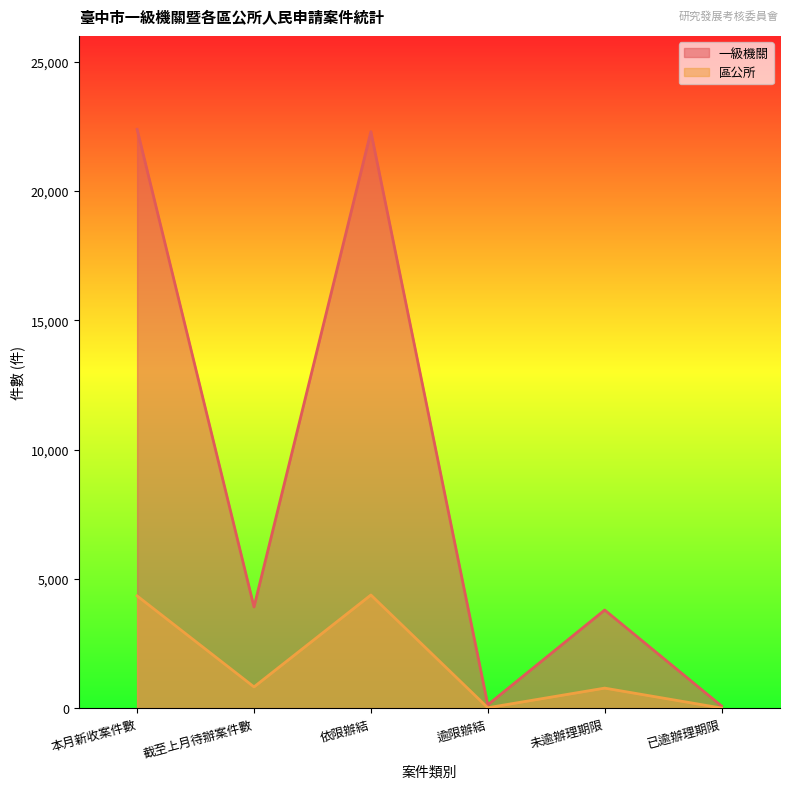

What is the value of the 區公所 point at the 2nd from the left?

818